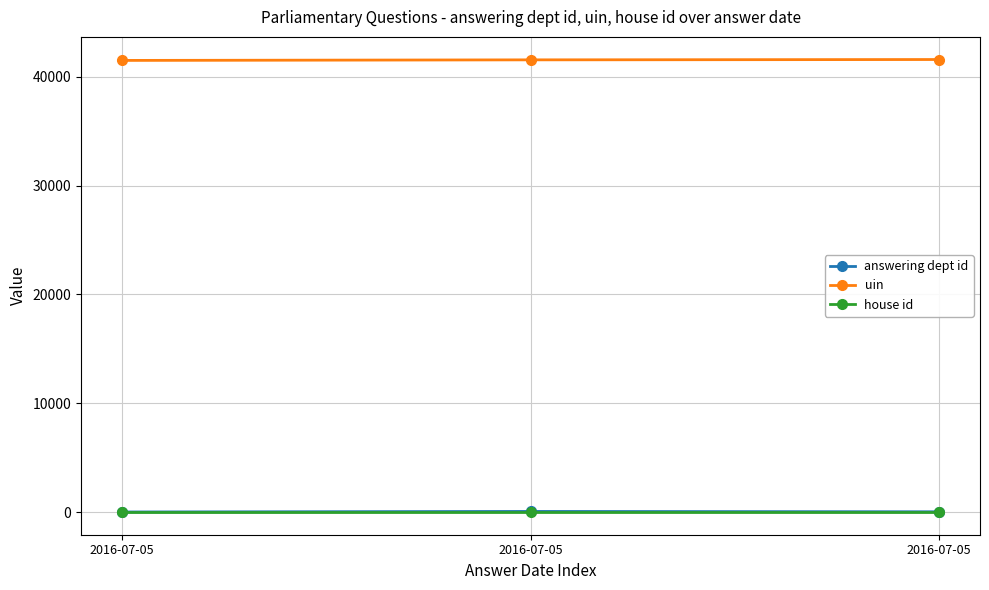

How many lines are shown in the chart?

3